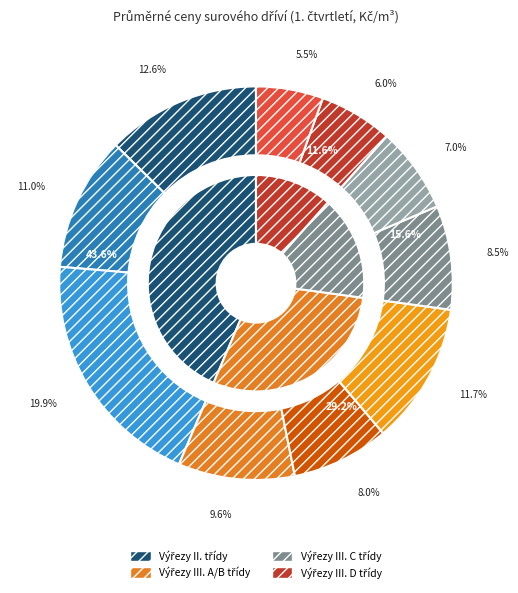

To the nearest percent, what portion does Výřezy III. C třídy jakosti (smrk) represent?

9%